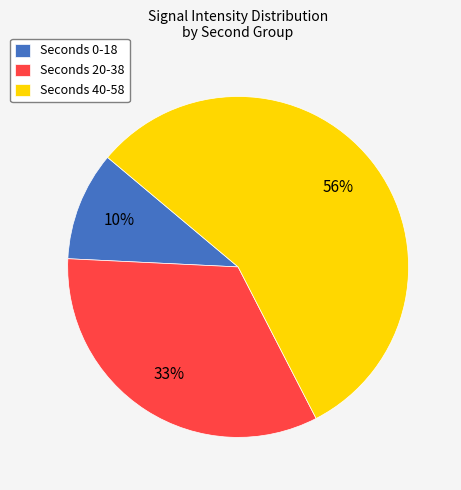

Does any single category account for the majority?

Yes